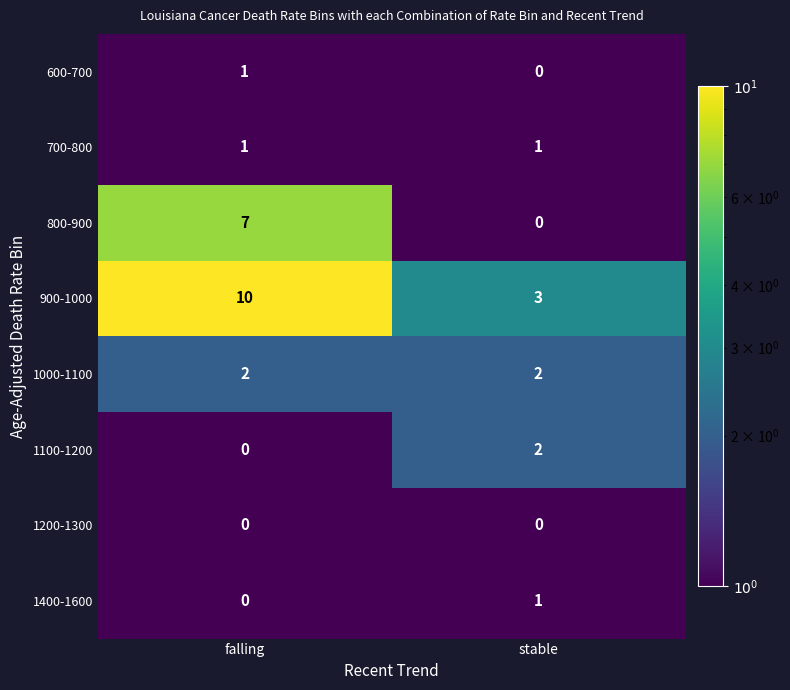

At which category is the sum across all series the highest?

falling